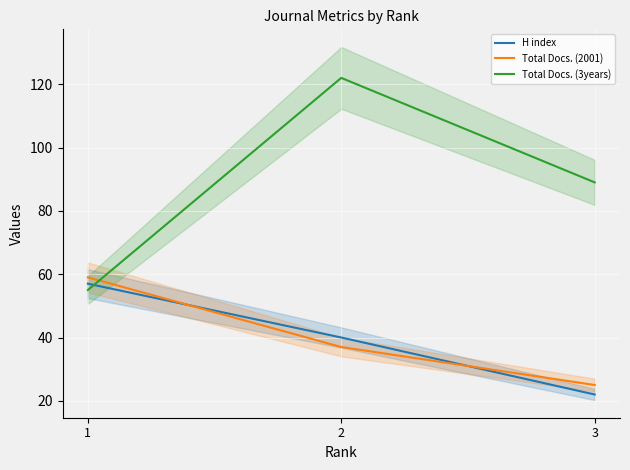

List the labels in order of H index value, largest first.

1, 2, 3